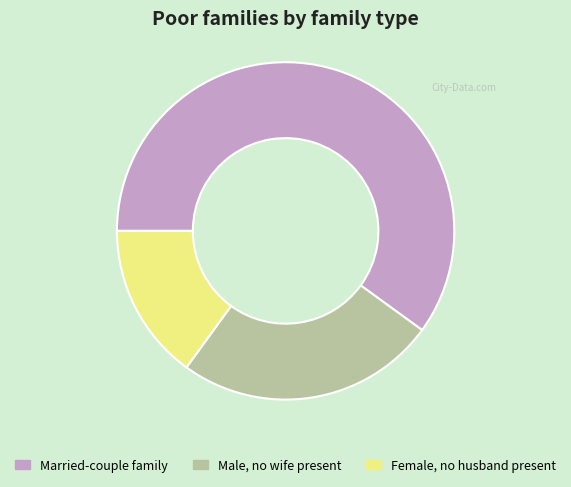

True or false: Female, no husband present accounts for 6% of the total.

False